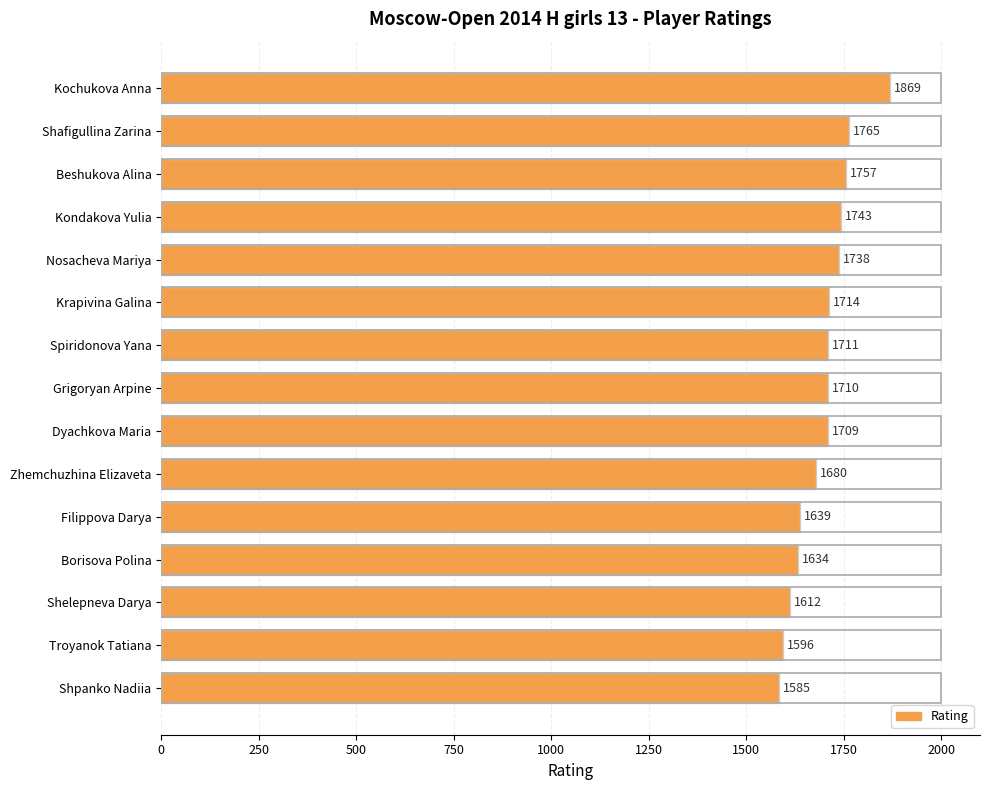

How many data points are less than 1710?

7